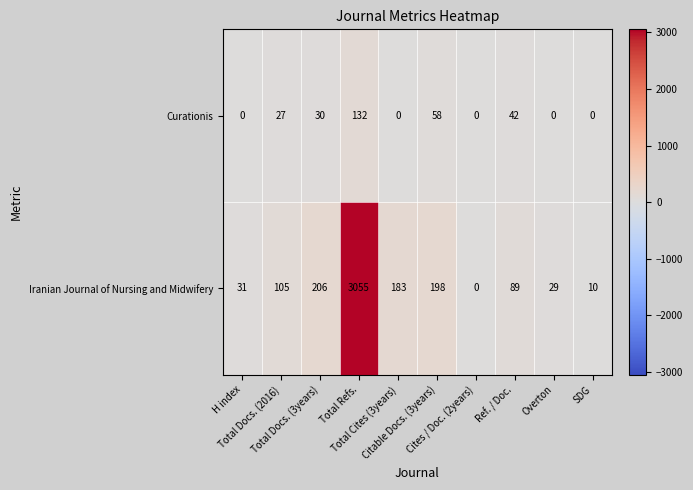

List the series in order of their overall mean, lowest first.

Curationis, Iranian Journal of Nursing and Midwifery